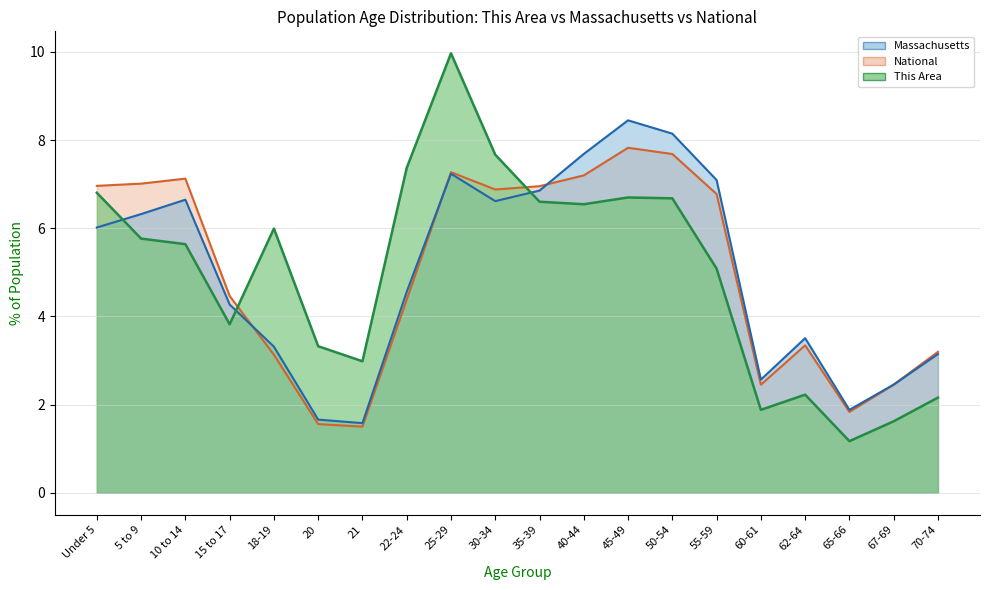

Rank the series by their maximum value, from highest to lowest.

This Area, Massachusetts, National